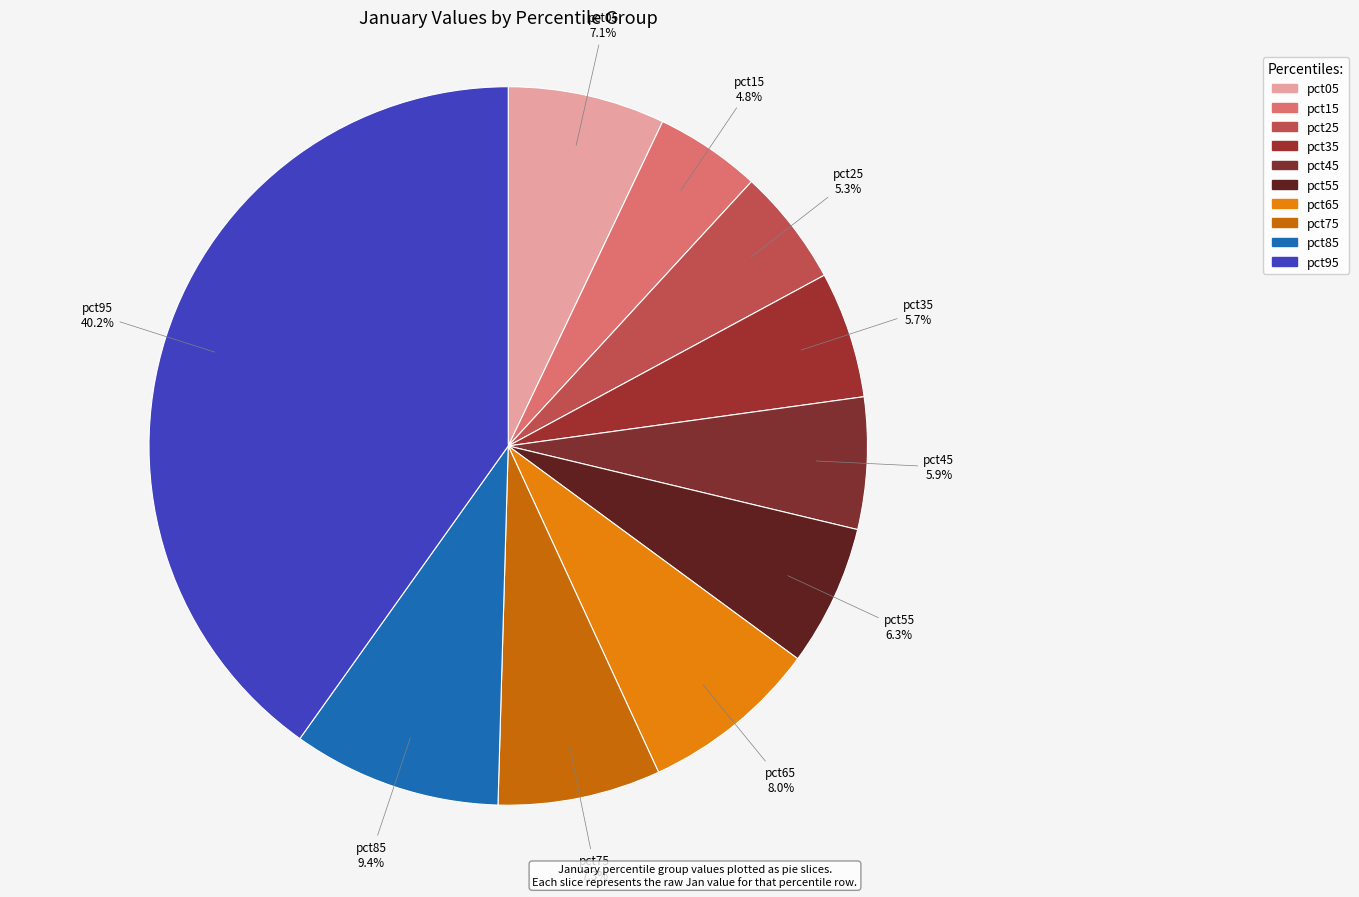

To the nearest percent, what is the combined percentage of pct35 and pct25?

11%